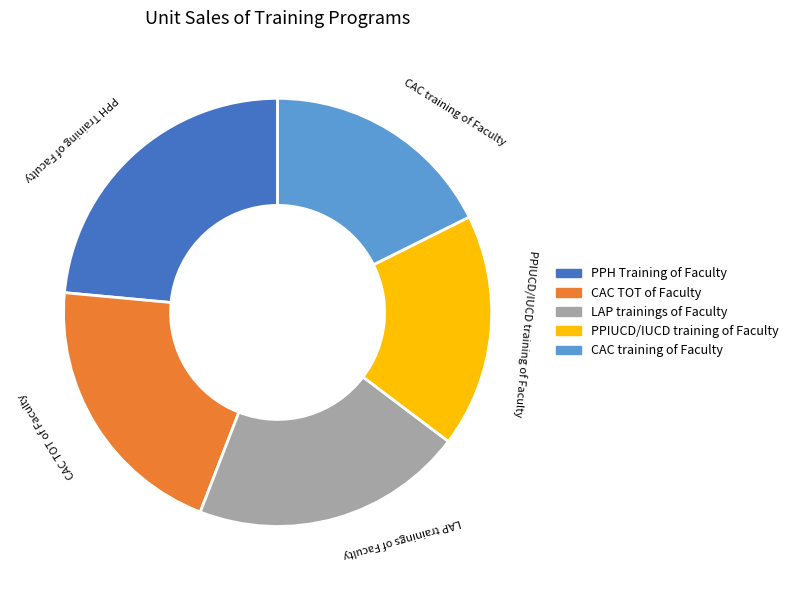

Which category has the biggest portion of the pie?

PPH Training of Faculty